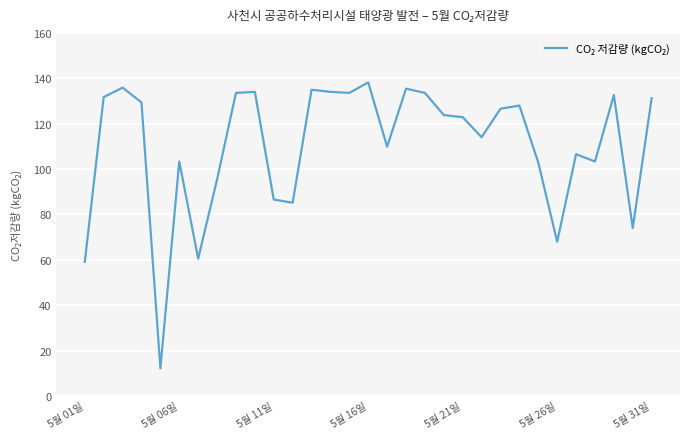

What is the minimum value shown in the chart?

12.1